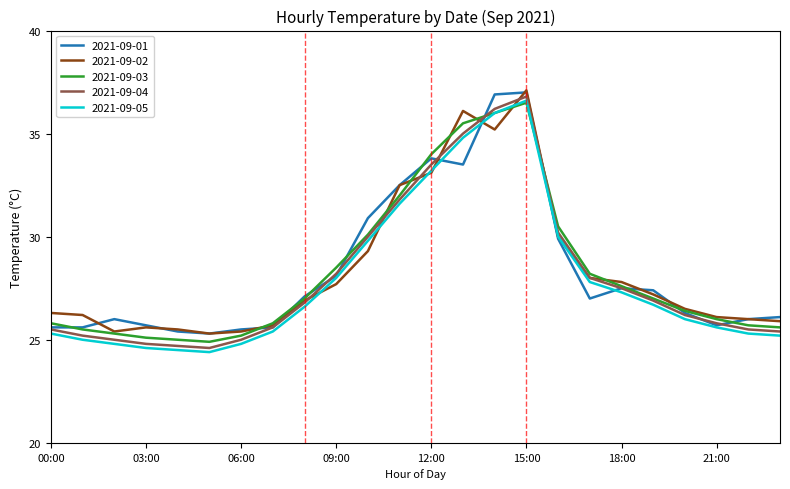

What is the maximum value for 2021-09-01?

37.0